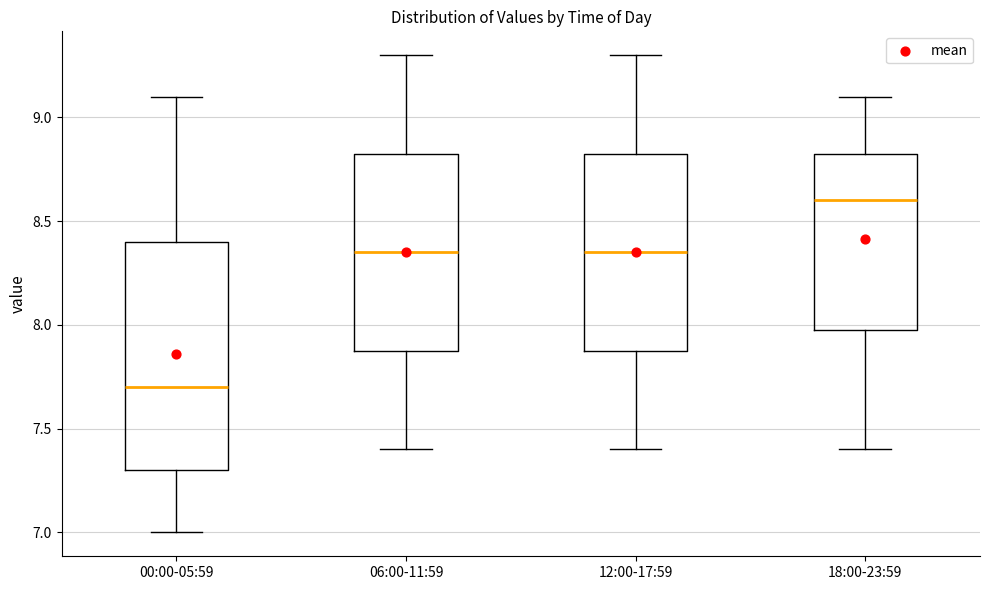

Comparing the boxes themselves (not the whiskers), which one is the tallest?

00:00-05:59